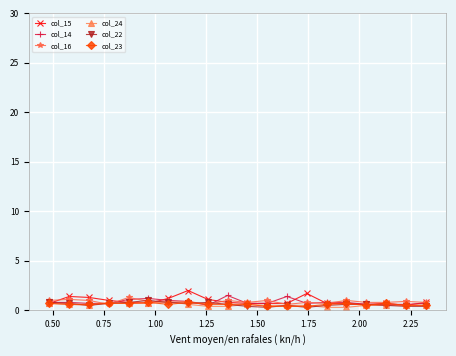

What is the maximum value shown in the chart?

2.0